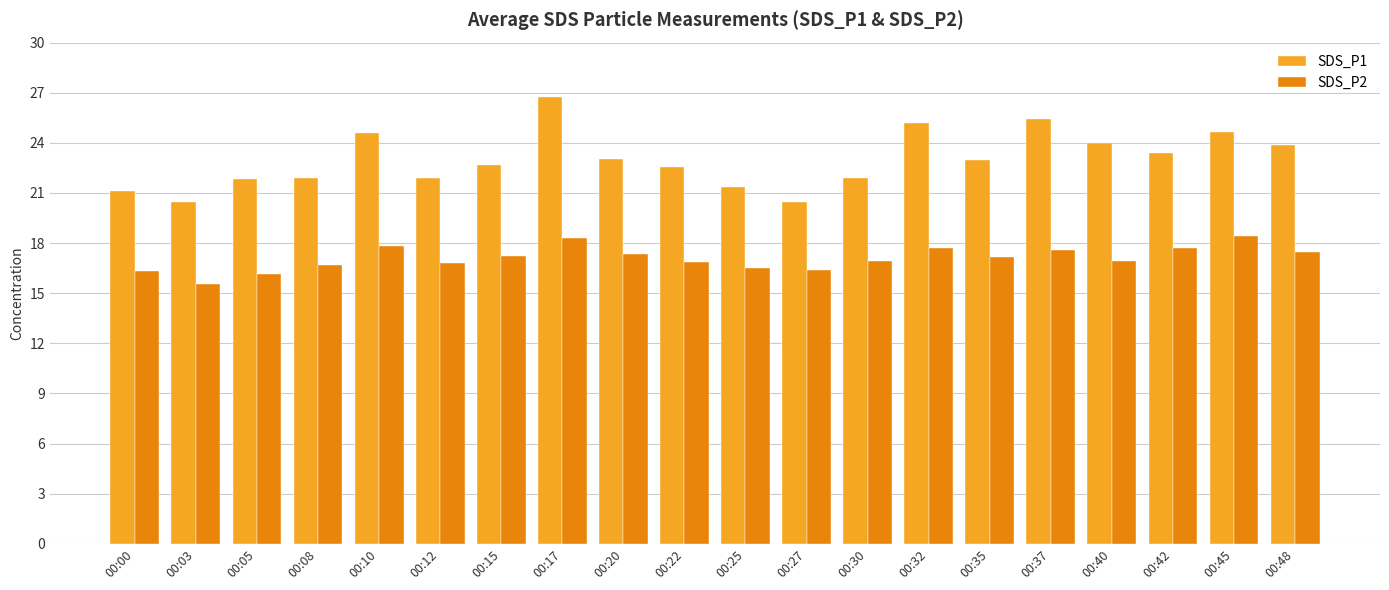

What is the sum of all SDS_P1 values?

460.0